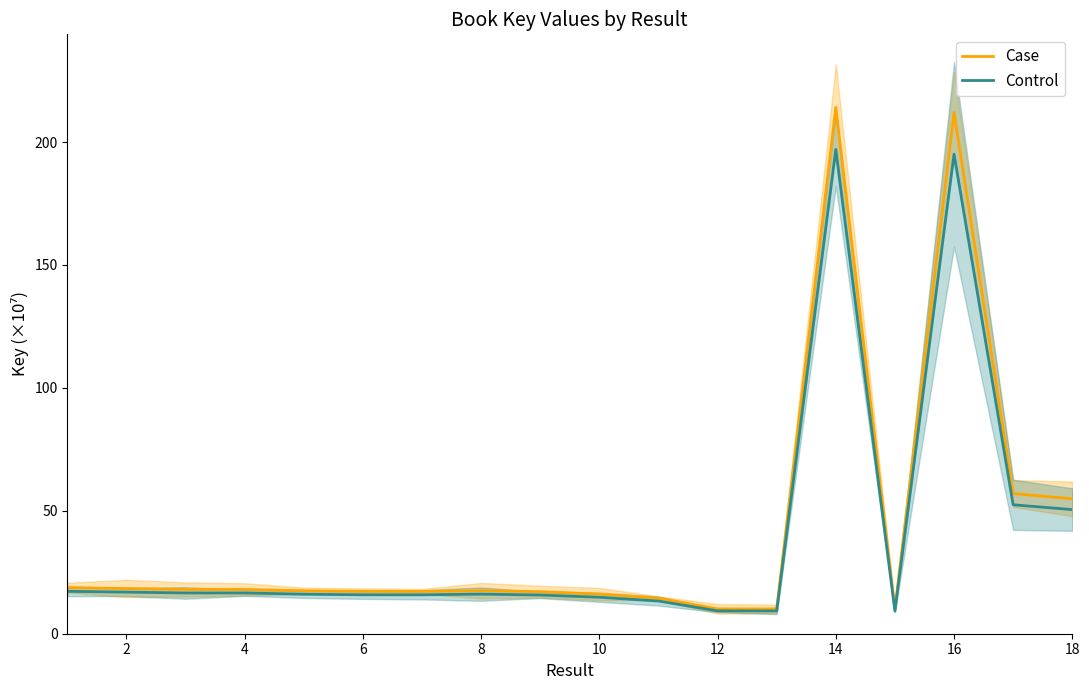

In Control, how many points are lower than both neighbors (excluding endpoints)?

4